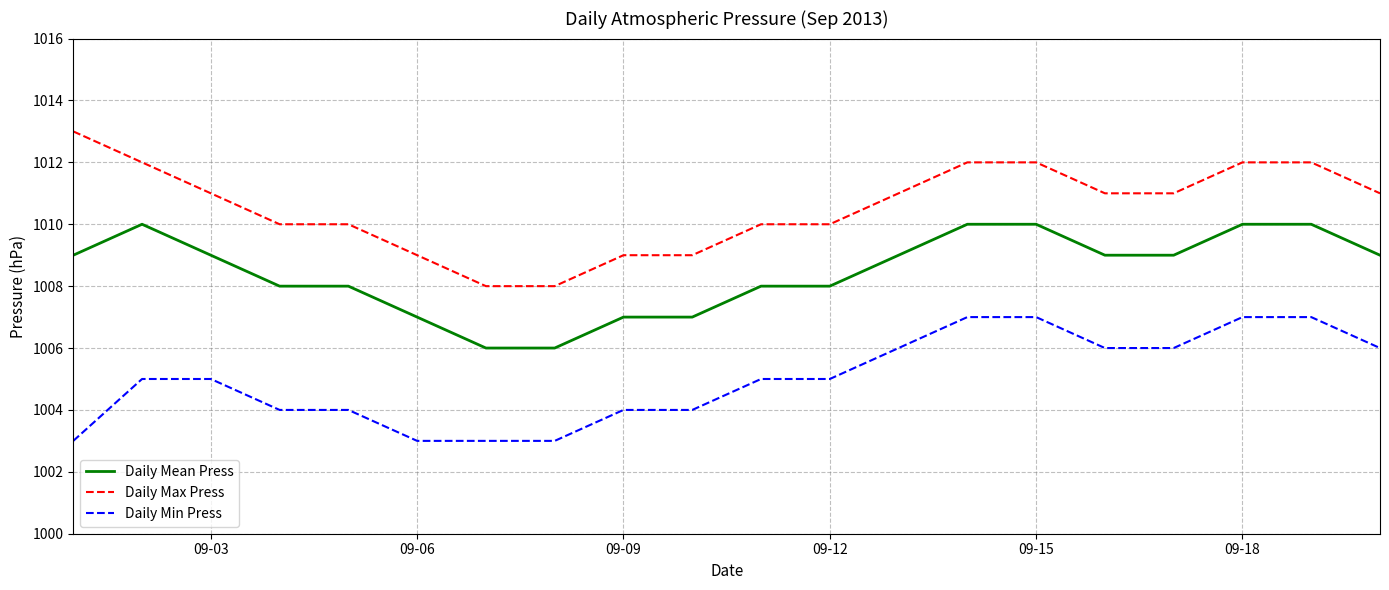

What is the average value of the Daily Max Press series?

1011